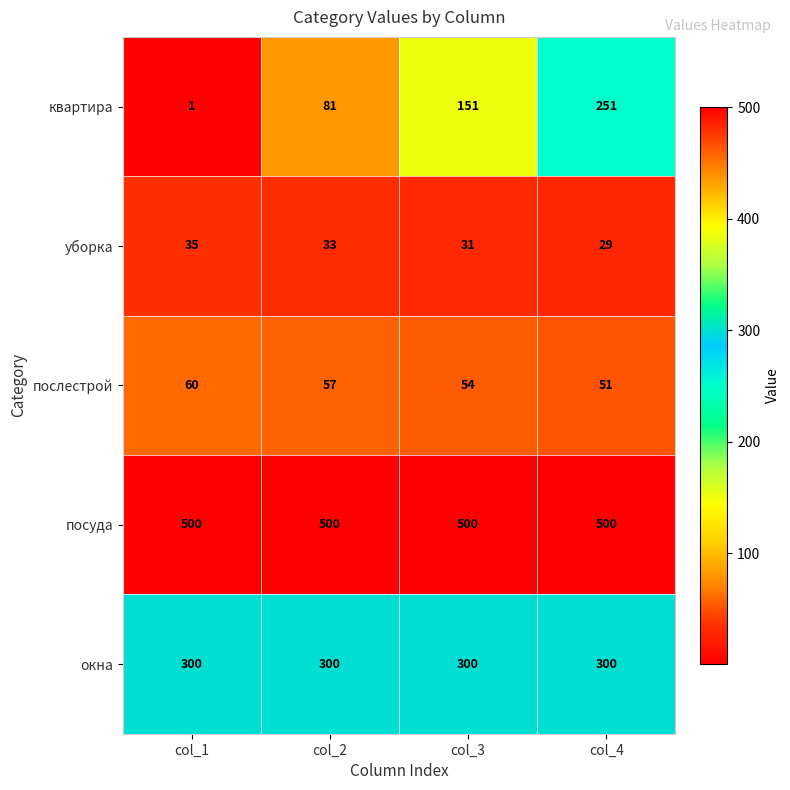

Where does the уборка series first go above 33?

col_1